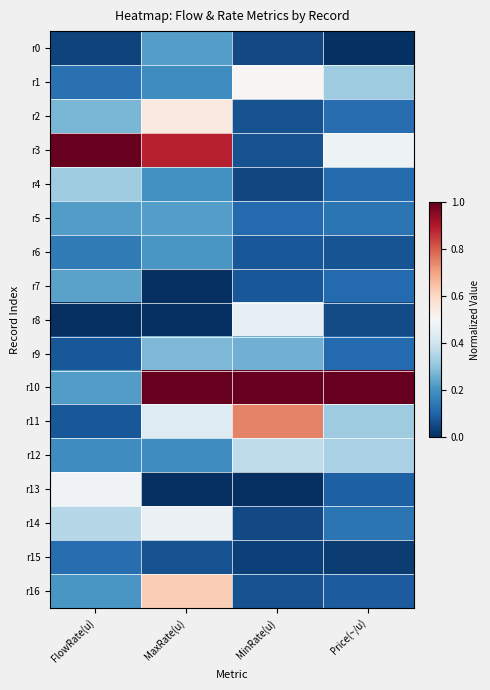

Reading left to right, what are all the values shown in this chart?

r0: FlowRate(u)=0.0	MaxRate(u)=0.2	MinRate(u)=0.0	Price(~/u)=0.0
r1: FlowRate(u)=0.1	MaxRate(u)=0.2	MinRate(u)=0.5	Price(~/u)=0.3
r2: FlowRate(u)=0.3	MaxRate(u)=0.5	MinRate(u)=0.1	Price(~/u)=0.1
r3: FlowRate(u)=1.0	MaxRate(u)=0.9	MinRate(u)=0.1	Price(~/u)=0.5
r4: FlowRate(u)=0.3	MaxRate(u)=0.2	MinRate(u)=0.0	Price(~/u)=0.1
r5: FlowRate(u)=0.2	MaxRate(u)=0.2	MinRate(u)=0.1	Price(~/u)=0.1
r6: FlowRate(u)=0.2	MaxRate(u)=0.2	MinRate(u)=0.1	Price(~/u)=0.1
r7: FlowRate(u)=0.2	MaxRate(u)=0.0	MinRate(u)=0.1	Price(~/u)=0.1
r8: FlowRate(u)=0.0	MaxRate(u)=0.0	MinRate(u)=0.5	Price(~/u)=0.1
r9: FlowRate(u)=0.1	MaxRate(u)=0.3	MinRate(u)=0.3	Price(~/u)=0.1
r10: FlowRate(u)=0.2	MaxRate(u)=1.0	MinRate(u)=1.0	Price(~/u)=1.0
r11: FlowRate(u)=0.1	MaxRate(u)=0.4	MinRate(u)=0.7	Price(~/u)=0.3
r12: FlowRate(u)=0.2	MaxRate(u)=0.2	MinRate(u)=0.4	Price(~/u)=0.3
r13: FlowRate(u)=0.5	MaxRate(u)=0.0	MinRate(u)=0.0	Price(~/u)=0.1
r14: FlowRate(u)=0.4	MaxRate(u)=0.5	MinRate(u)=0.0	Price(~/u)=0.1
r15: FlowRate(u)=0.1	MaxRate(u)=0.1	MinRate(u)=0.0	Price(~/u)=0.0
r16: FlowRate(u)=0.2	MaxRate(u)=0.6	MinRate(u)=0.1	Price(~/u)=0.1